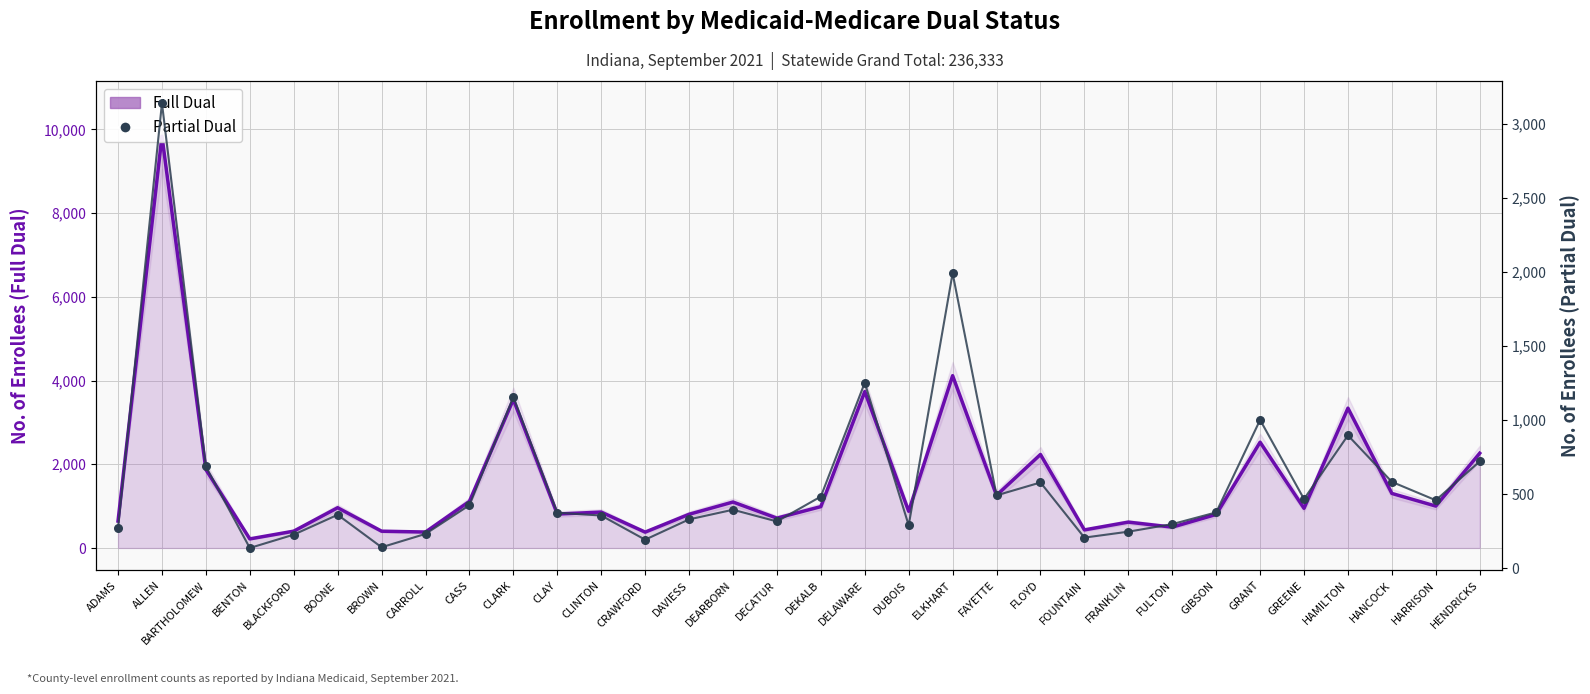

What is the total value across all series at HAMILTON?

4237